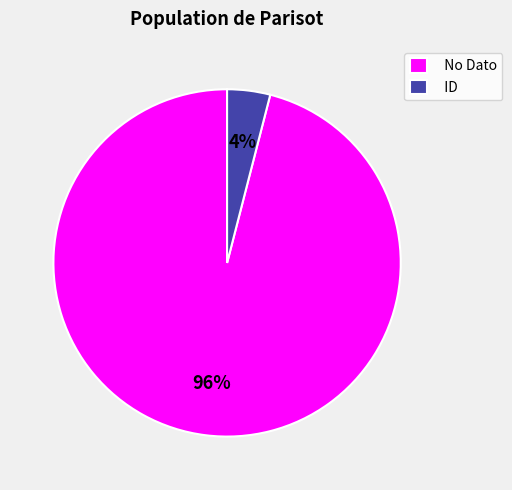

What is the ratio of the value at No Dato to the value at ID?

24.0